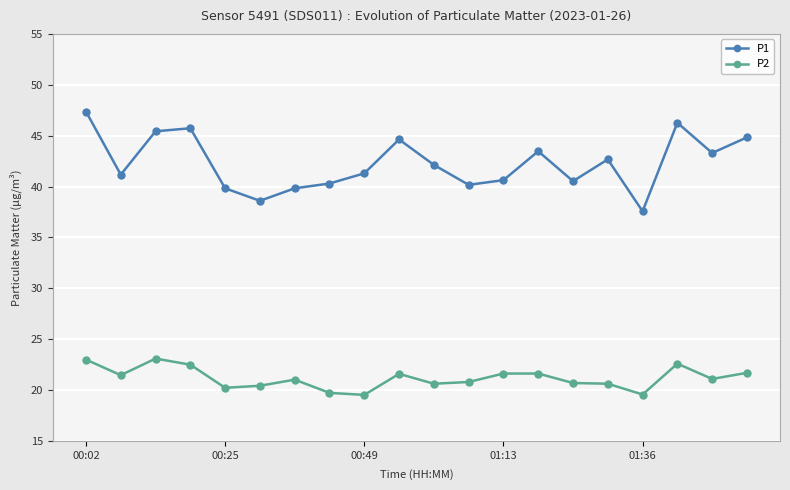

True or false: P2 and P1 intersect in this chart.

False